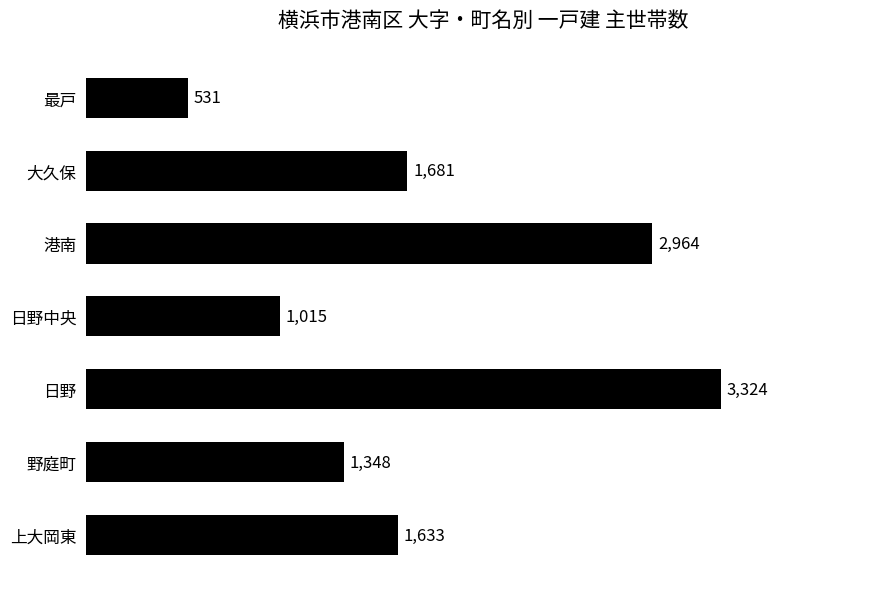

What is the change in value from 最戸 to 港南?

+2433